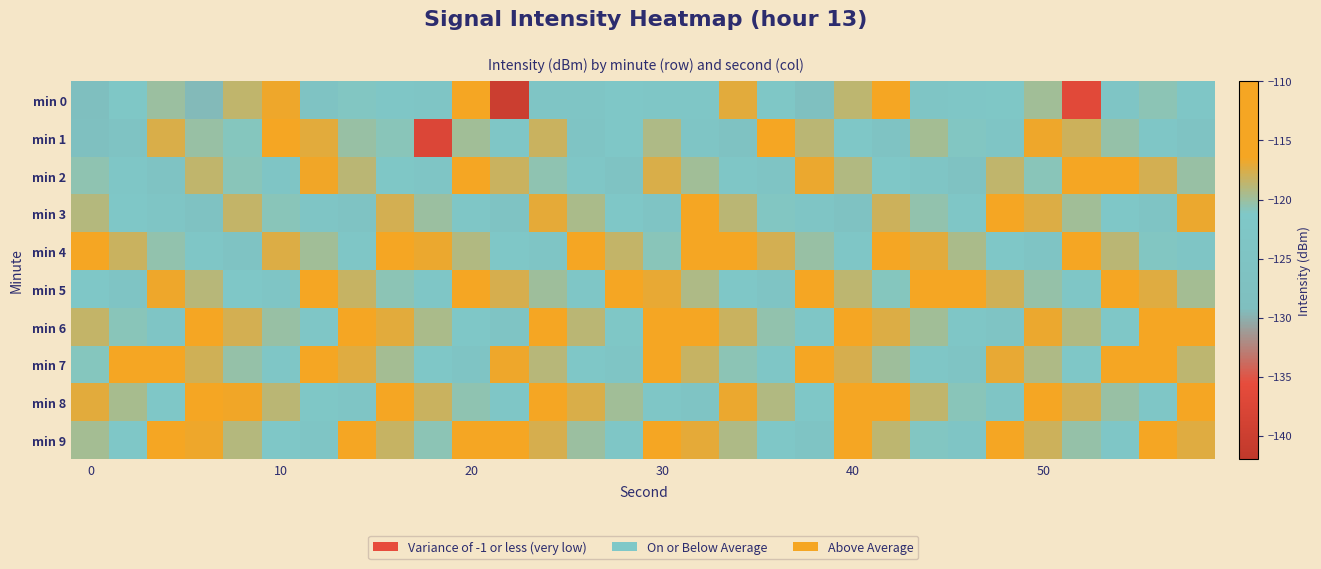

Reading left to right, what are all the values shown in this chart?

min 0: -128.4	-121.2	-120.1	-129.4	-118.6	-116.7	-125.0	-121.0	-122.8	-123.2	-116.2	-140.0	-123.8	-123.4	-121.4	-122.5	-123.0	-117.2	-121.2	-127.6	-118.7	-113.0	-123.5	-122.3	-121.2	-119.8	-136.4	-123.2	-120.7	-122.6
min 1: -128.1	-125.1	-117.6	-120.2	-121.0	-114.0	-117.2	-120.2	-120.8	-137.4	-119.8	-122.5	-118.2	-124.6	-121.9	-119.3	-123.7	-126.1	-115.5	-118.8	-122.0	-125.3	-119.7	-121.0	-123.3	-116.7	-118.0	-120.3	-122.7	-125.0
min 2: -120.5	-122.9	-125.2	-118.5	-120.9	-123.2	-116.5	-118.9	-121.2	-123.5	-115.9	-118.2	-120.5	-122.9	-125.2	-117.5	-119.9	-122.2	-124.5	-116.9	-119.2	-121.5	-123.9	-126.2	-118.5	-120.9	-113.2	-115.5	-117.9	-120.2
min 3: -119.1	-121.5	-123.8	-126.1	-118.5	-120.8	-123.1	-125.5	-117.8	-120.1	-122.5	-124.8	-117.1	-119.5	-121.8	-124.1	-116.5	-118.8	-121.1	-123.5	-125.8	-118.1	-120.4	-122.8	-115.1	-117.4	-119.8	-122.1	-124.4	-116.8
min 4: -115.8	-118.1	-120.5	-122.8	-125.1	-117.5	-119.8	-122.1	-114.5	-116.8	-119.1	-121.5	-123.8	-116.1	-118.5	-120.8	-113.1	-115.5	-117.8	-120.1	-122.5	-114.8	-117.1	-119.5	-121.8	-124.1	-116.5	-118.8	-121.1	-123.5
min 5: -122.0	-124.3	-116.7	-119.0	-121.3	-123.7	-116.0	-118.3	-120.7	-123.0	-115.3	-117.7	-120.0	-122.3	-114.7	-117.0	-119.3	-121.7	-124.0	-116.3	-118.7	-121.0	-113.3	-115.7	-118.0	-120.3	-122.7	-115.0	-117.3	-119.7
min 6: -118.5	-120.8	-123.2	-115.5	-117.8	-120.2	-122.5	-114.8	-117.2	-119.5	-121.8	-124.2	-116.5	-118.8	-121.2	-113.5	-115.8	-118.2	-120.5	-122.8	-115.2	-117.5	-119.8	-122.2	-124.5	-116.8	-119.2	-121.5	-113.8	-116.2
min 7: -121.0	-113.3	-115.7	-118.0	-120.3	-122.7	-115.0	-117.3	-119.7	-122.0	-124.3	-116.7	-119.0	-121.3	-123.7	-116.0	-118.3	-120.7	-123.0	-115.3	-117.7	-120.0	-122.3	-124.7	-117.0	-119.3	-121.7	-114.0	-116.3	-118.7
min 8: -117.2	-119.5	-121.9	-114.2	-116.5	-118.9	-121.2	-123.5	-115.9	-118.2	-120.5	-122.9	-115.2	-117.5	-119.9	-122.2	-124.5	-116.9	-119.2	-121.5	-113.9	-116.2	-118.5	-120.9	-123.2	-115.5	-117.9	-120.2	-122.5	-114.9
min 9: -119.7	-122.0	-114.4	-116.7	-119.0	-121.4	-123.7	-116.0	-118.4	-120.7	-113.0	-115.4	-117.7	-120.0	-122.4	-114.7	-117.0	-119.4	-121.7	-124.0	-116.4	-118.7	-121.0	-123.4	-115.7	-118.0	-120.4	-122.7	-115.0	-117.4